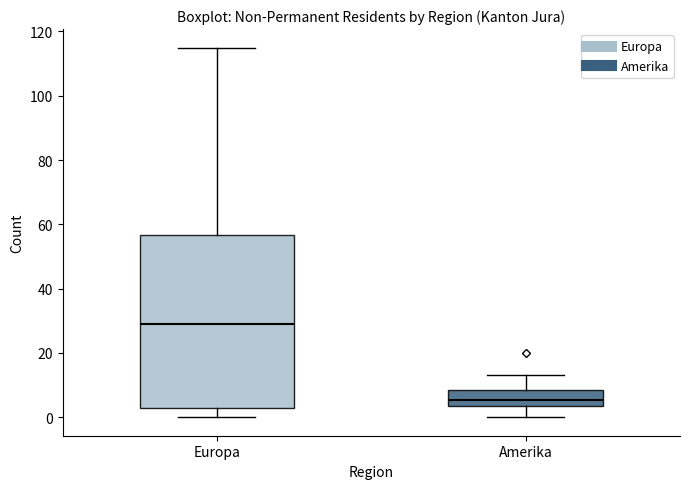

Comparing the boxes themselves (not the whiskers), which one is the tallest?

Europa